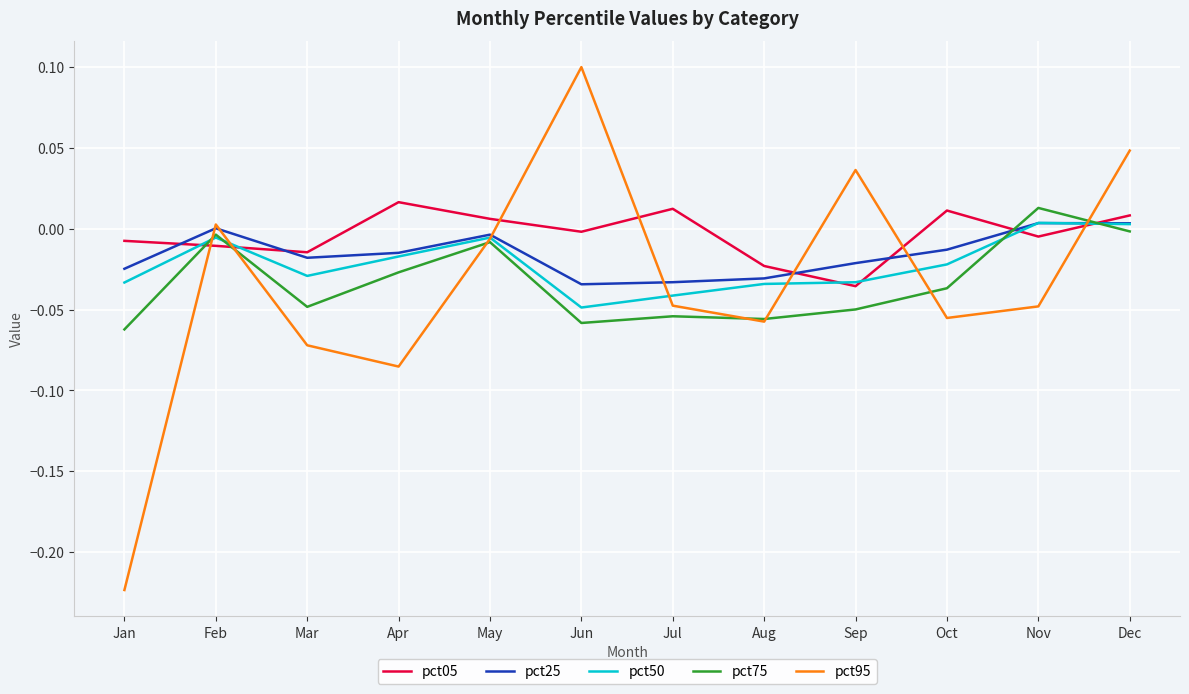

At which category does the chart reach its minimum across all series?

Jan